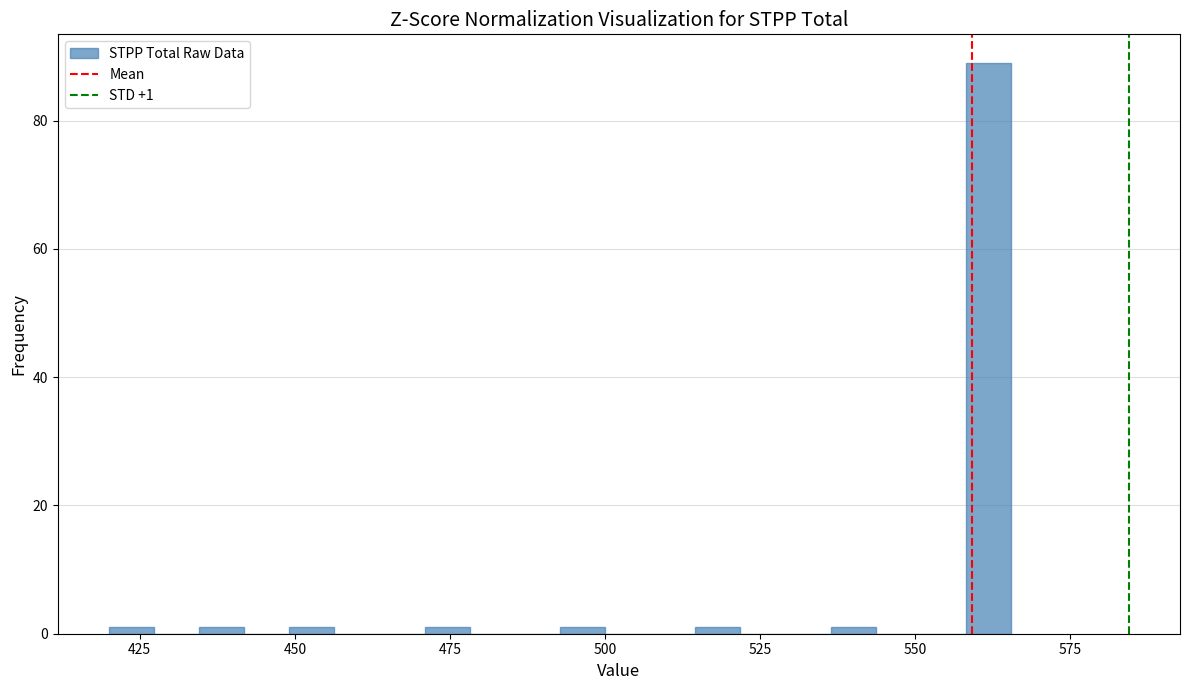

Read against the x-axis, roughly where is the centre of the tallest bar?

560